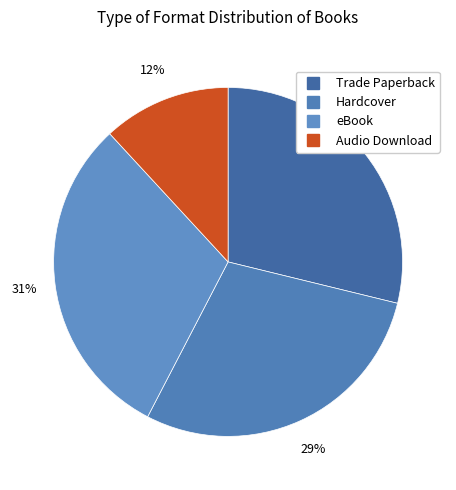

Count the number of slices in the pie.

4